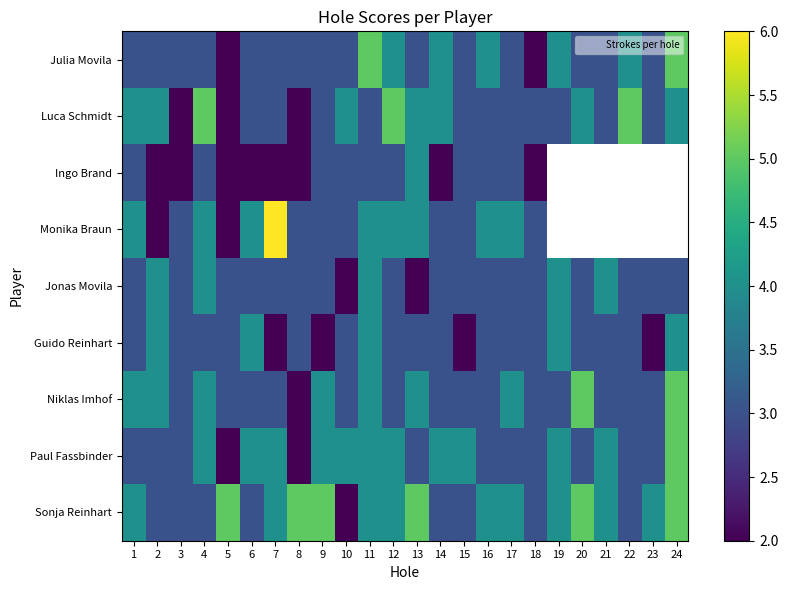

What is the minimum value shown in the chart?

2.0